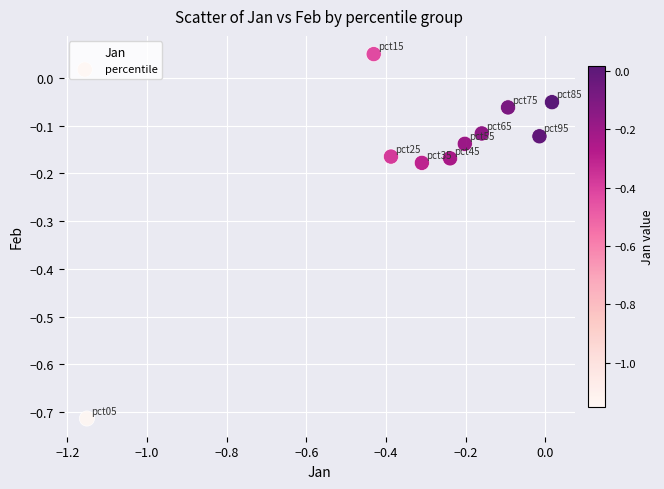

What is the range of Y values (max minus min)?

0.8